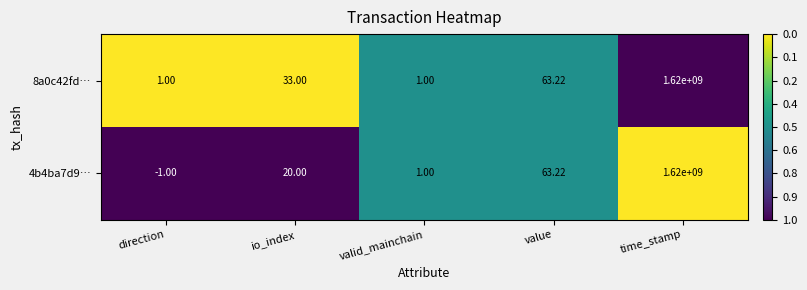

Which series has the largest total across all categories?

8a0c42fd…